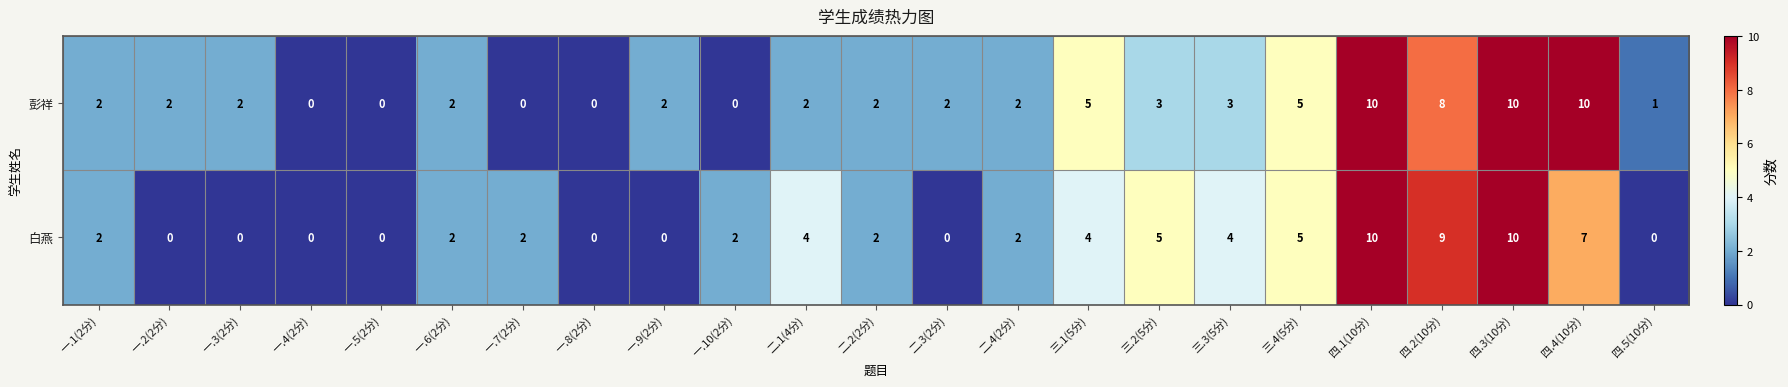

What is the maximum value for 白燕?

10